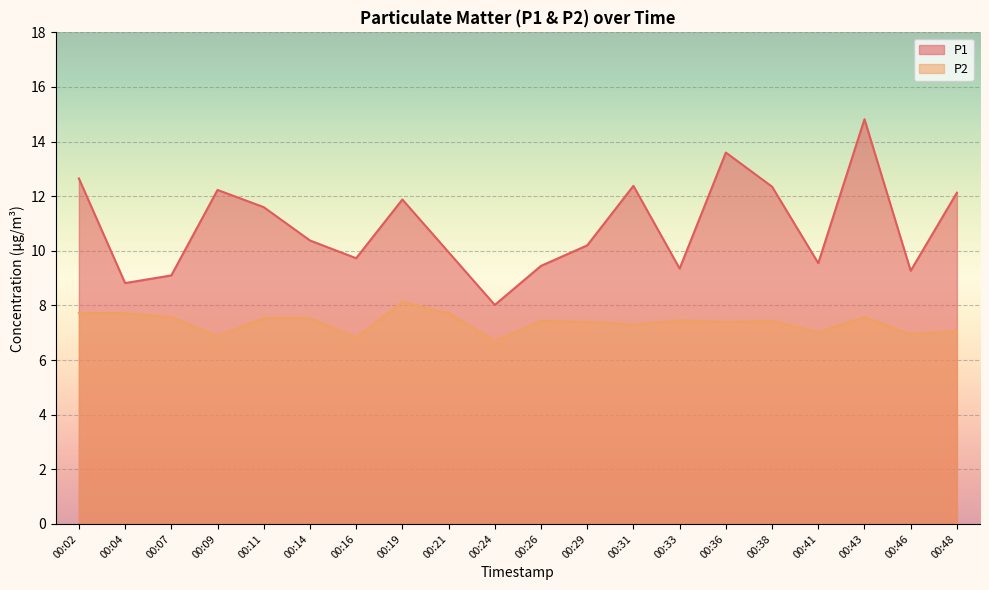

True or false: P1 and P2 intersect in this chart.

False